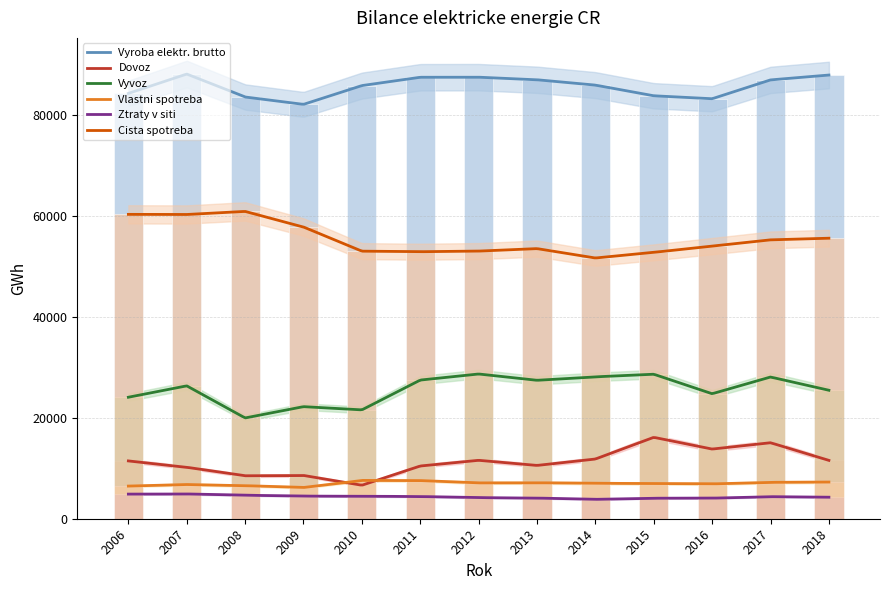

Rank the categories by Dovoz value from lowest to highest.

2010, 2008, 2009, 2007, 2011, 2013, 2006, 2018, 2012, 2014, 2016, 2017, 2015